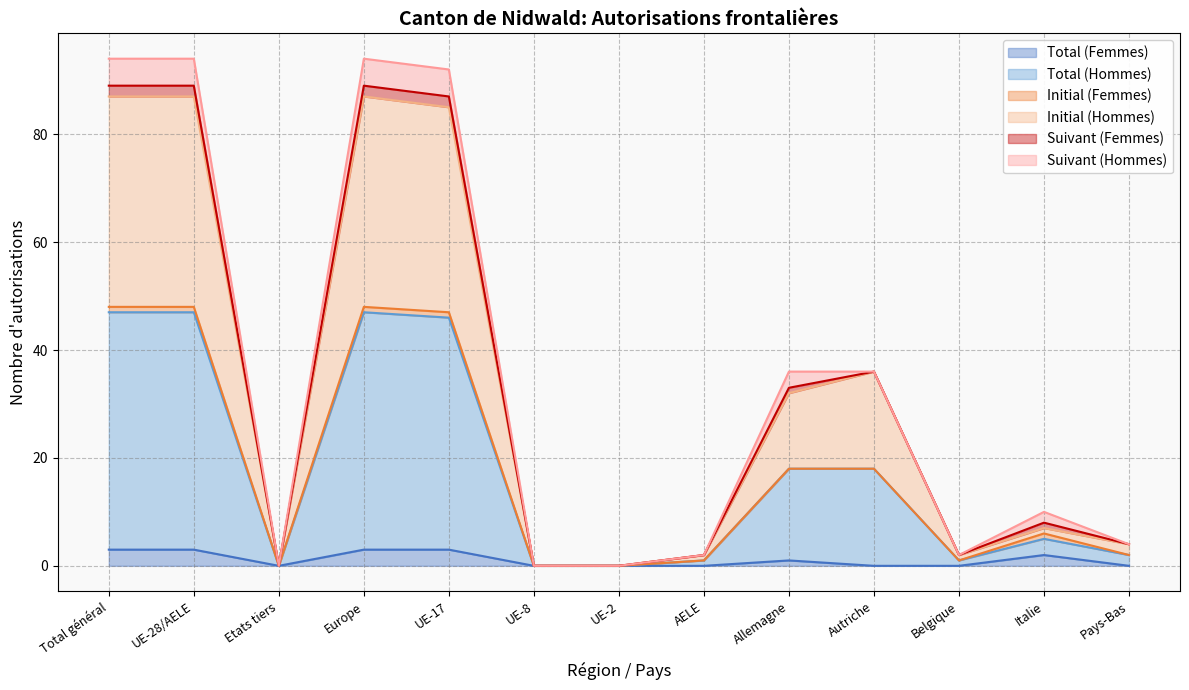

Is the value of Total (Hommes) at UE-2 greater than the value of Total (Femmes) at Etats tiers?

No